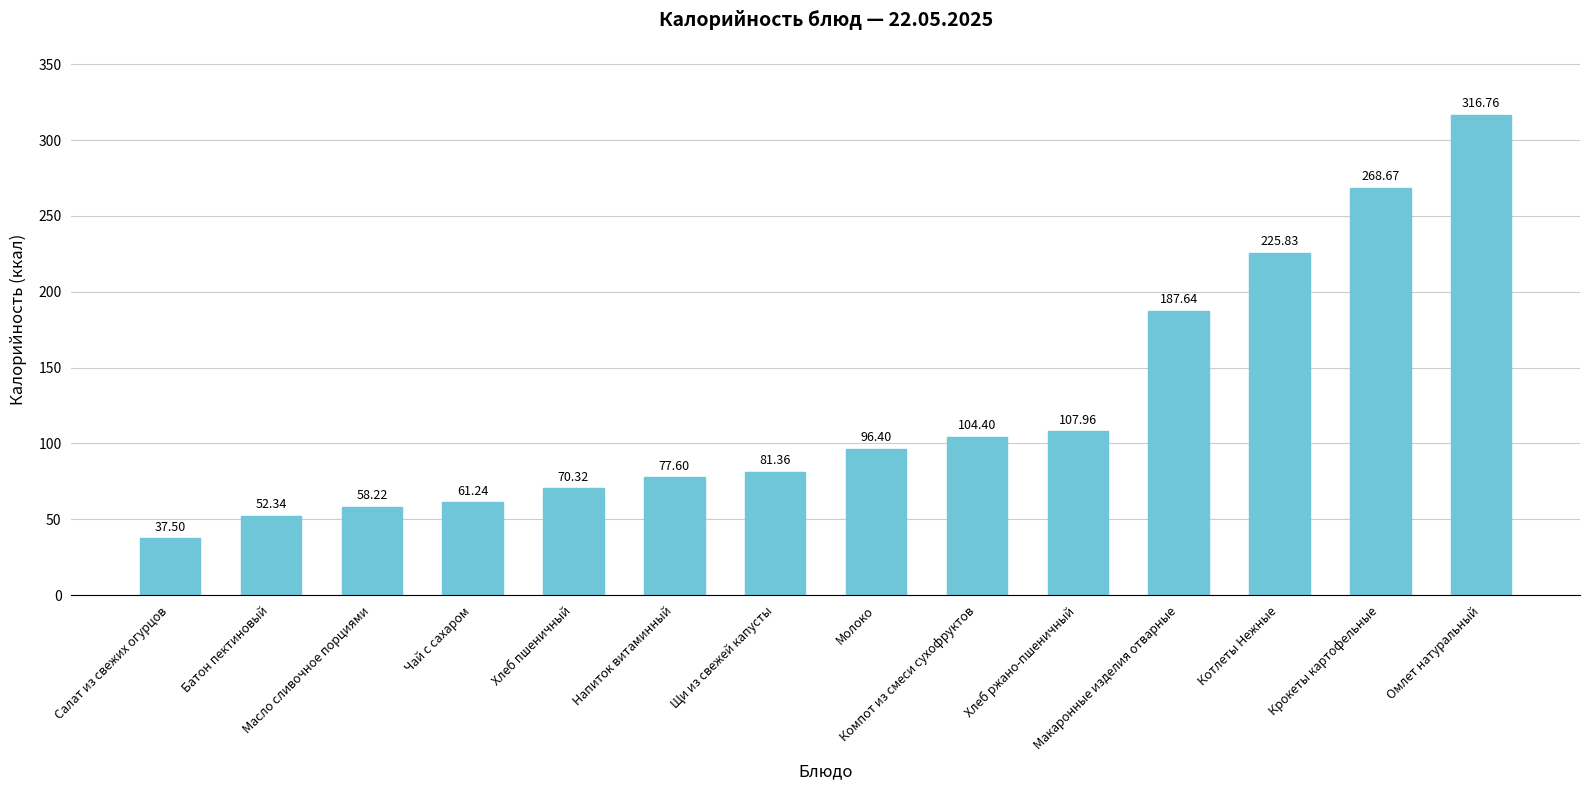

Between Щи из свежей капусты and Компот из смеси сухофруктов, which is larger?

Компот из смеси сухофруктов